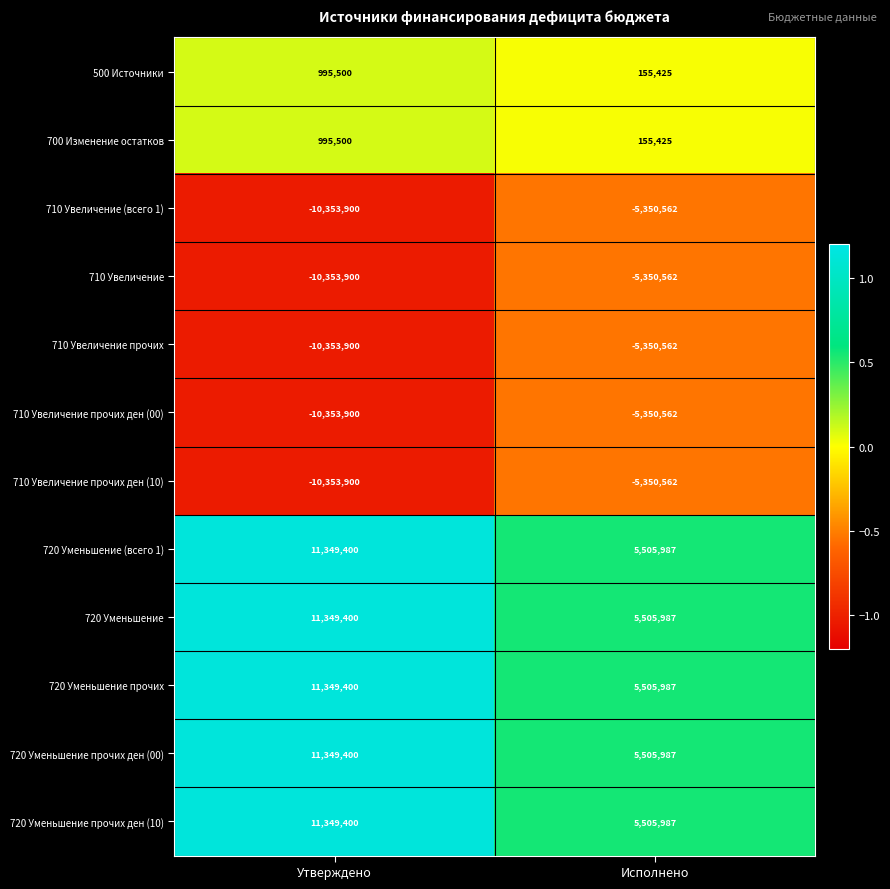

What is the spread (max minus min) of values at Исполнено?

10856549